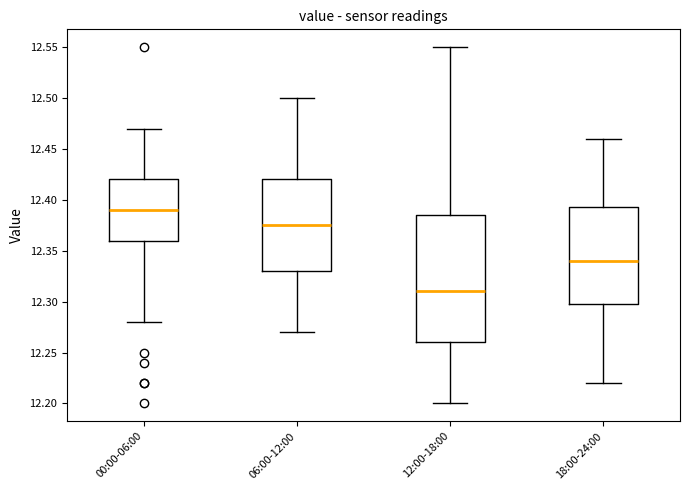

Where does the lower whisker of the box for 06:00-12:00 end on the y-axis? The values are not printed on the chart, so give them approximately, as read against the axis.

12.270